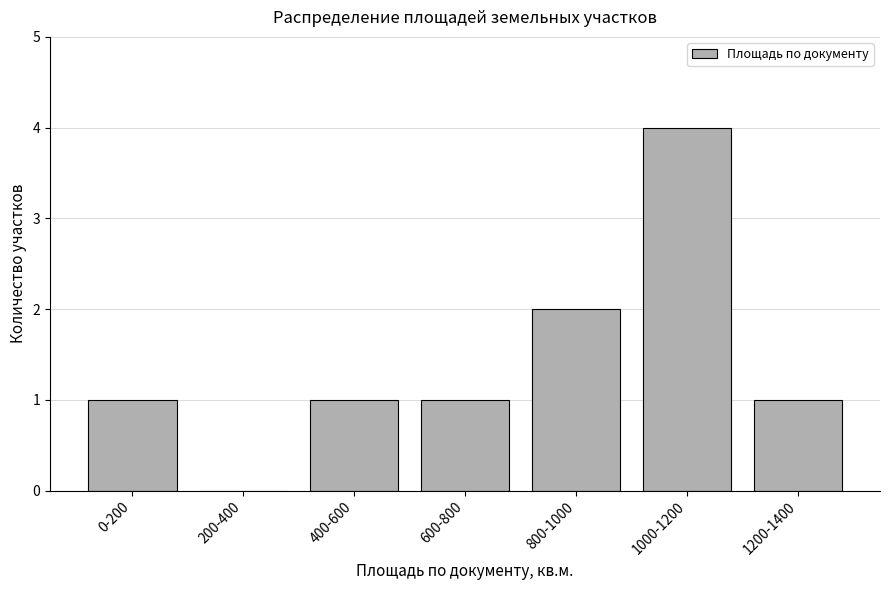

Reading right to left, extract all data points from this chart.

1200-1400=1	1000-1200=4	800-1000=2	600-800=1	400-600=1	200-400=0	0-200=1